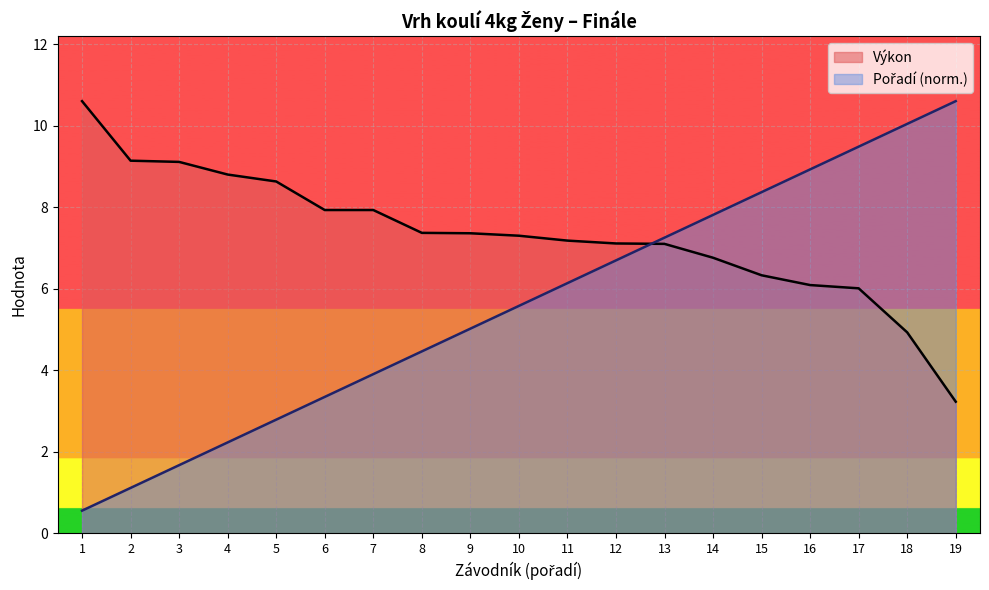

What is the spread (max minus min) of values at 16?

2.8